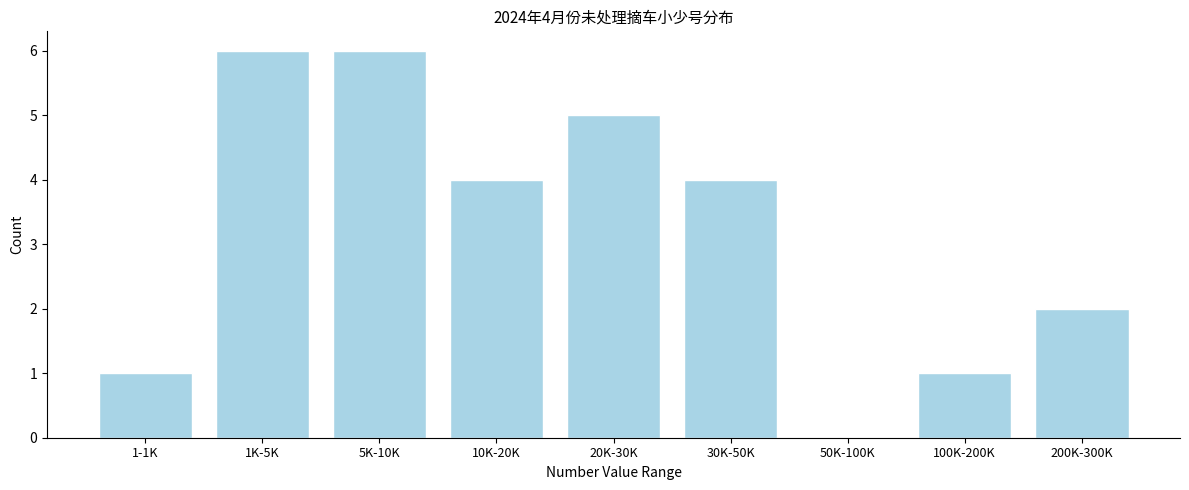

Reading left to right, extract all data points from this chart.

1-1K=1	1K-5K=6	5K-10K=6	10K-20K=4	20K-30K=5	30K-50K=4	50K-100K=0	100K-200K=1	200K-300K=2